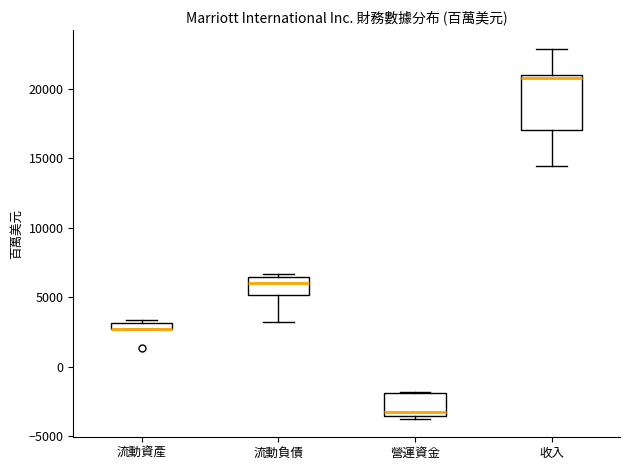

Where is the upper edge of the box for 流動資產 on the y-axis? The values are not printed on the chart, so give them approximately, as read against the axis.

3000